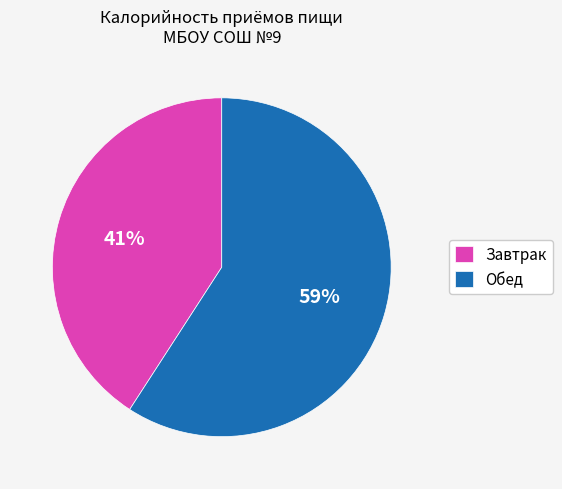

The Обед slice represents 59% of the pie. True or false?

True